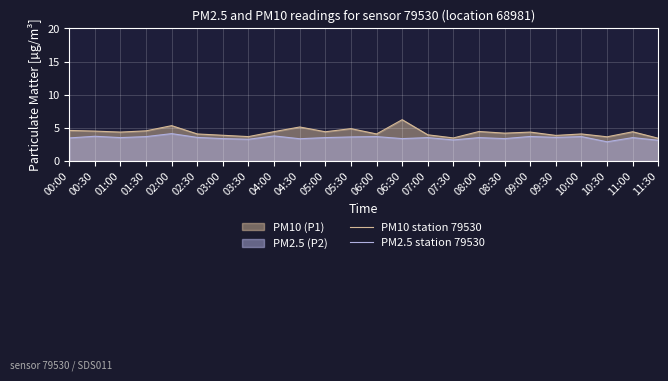

List the series in order of their peak value, lowest first.

PM2.5 station 79530, PM10 station 79530